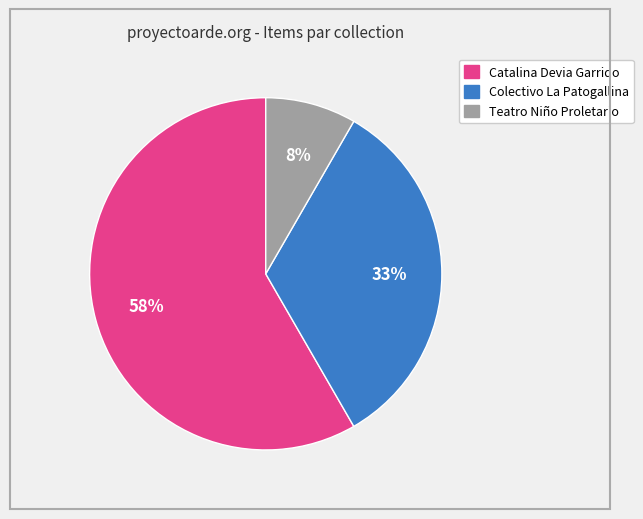

Which has a higher value, Catalina Devia Garrido or Teatro Niño Proletario?

Catalina Devia Garrido